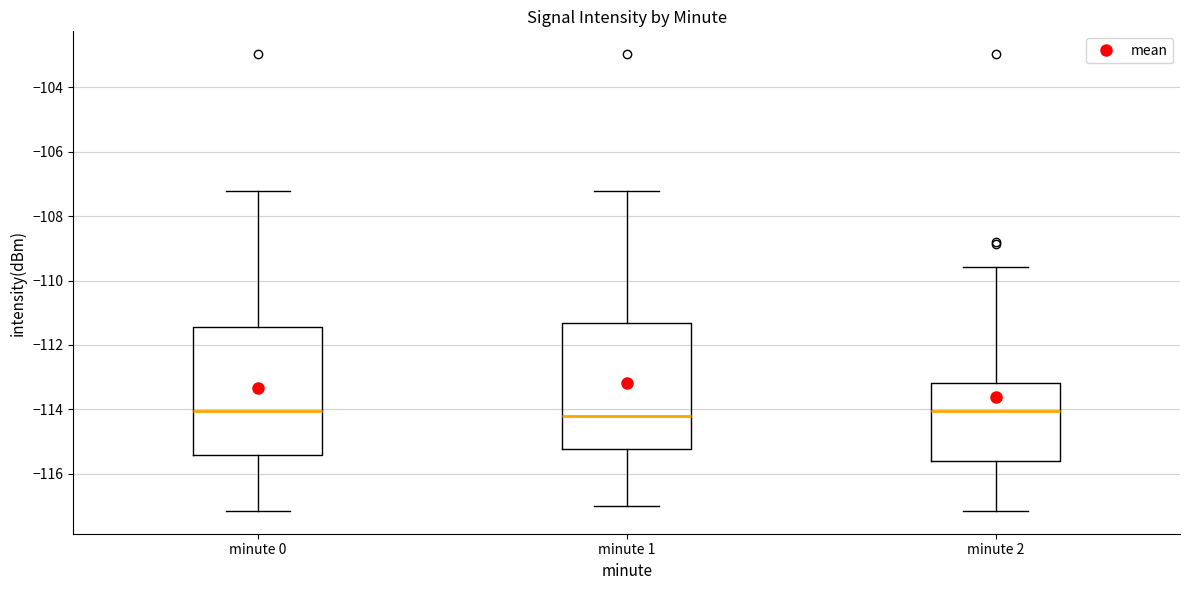

Reading left to right, read every box against the y-axis: the position of its median line, the range the box covers, and the ends of its whiskers. The values are not printed on the chart, so give them approximately, as read against the axis.

minute 0: median -114.0, box -115.4 to -111.4, whiskers -117.2 to -107.2
minute 1: median -114.2, box -115.2 to -111.4, whiskers -117.0 to -107.2
minute 2: median -114.0, box -115.6 to -113.2, whiskers -117.2 to -109.6